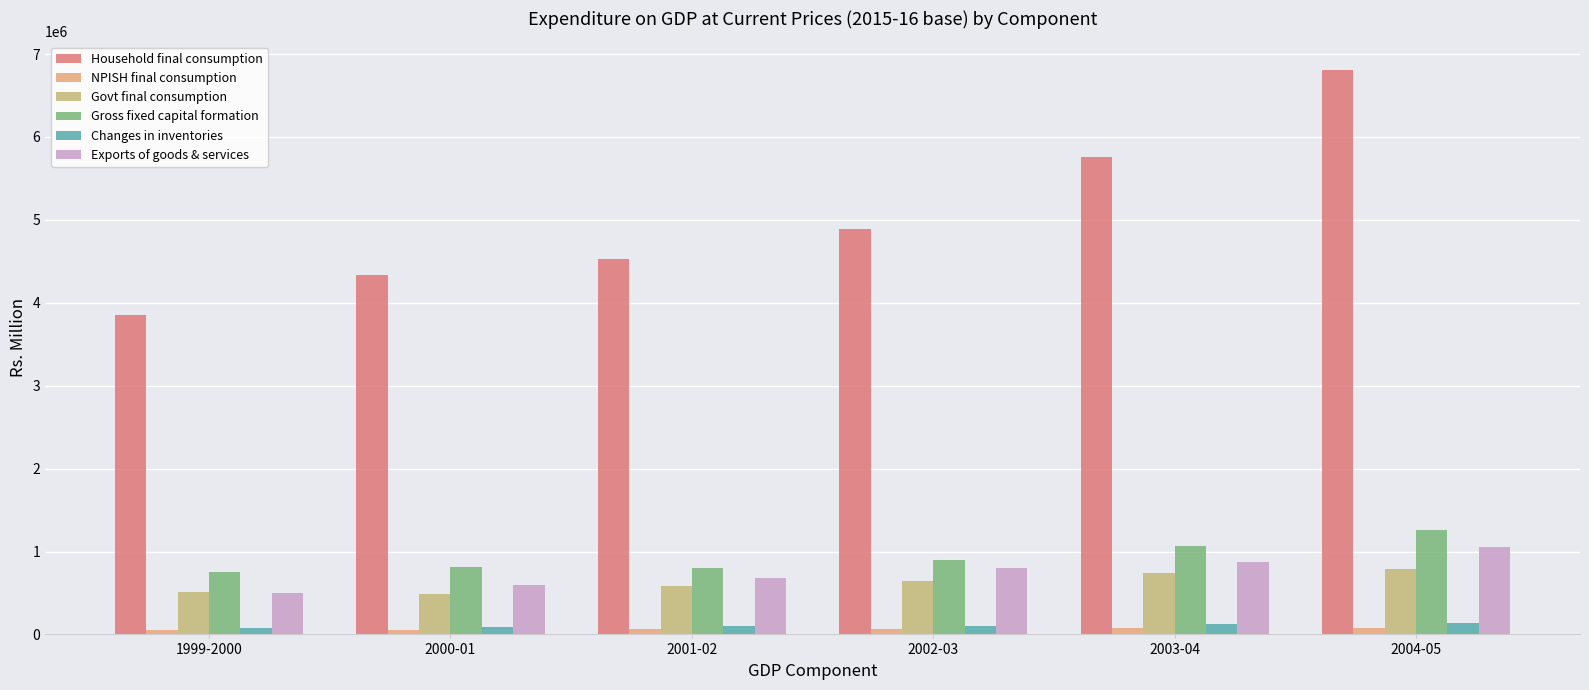

What is the label of the 3rd bar from the right?

2002-03